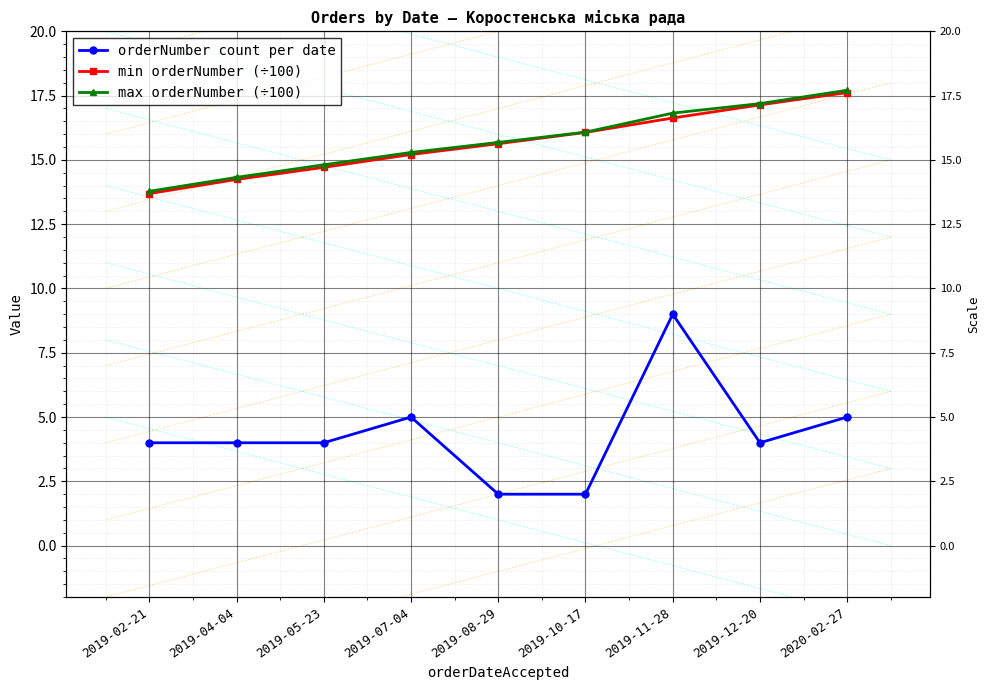

What is the label of the 8th point from the right?

2019-04-04